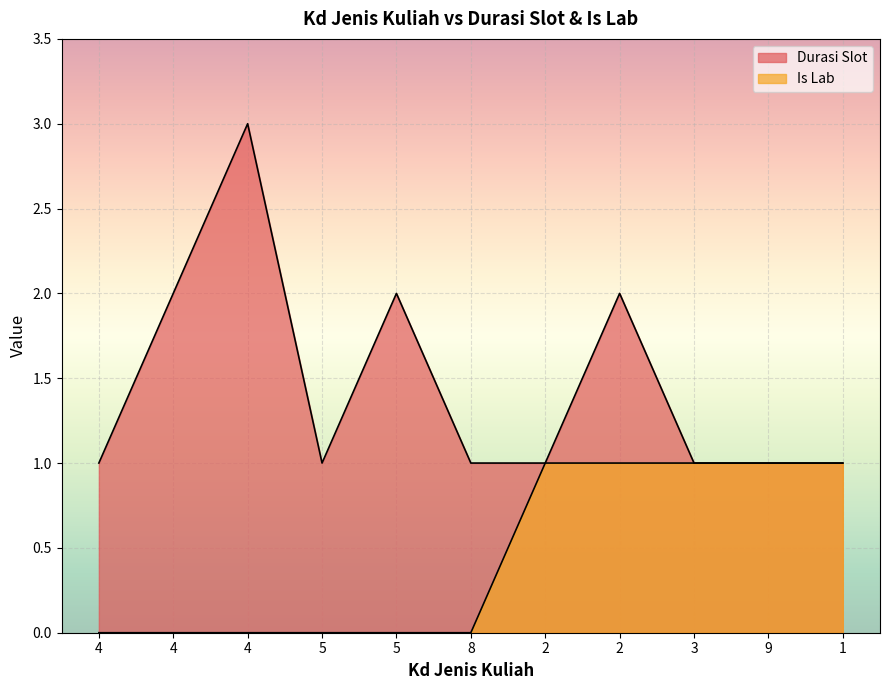

Which series changed the most between 5 and 3?

Durasi Slot